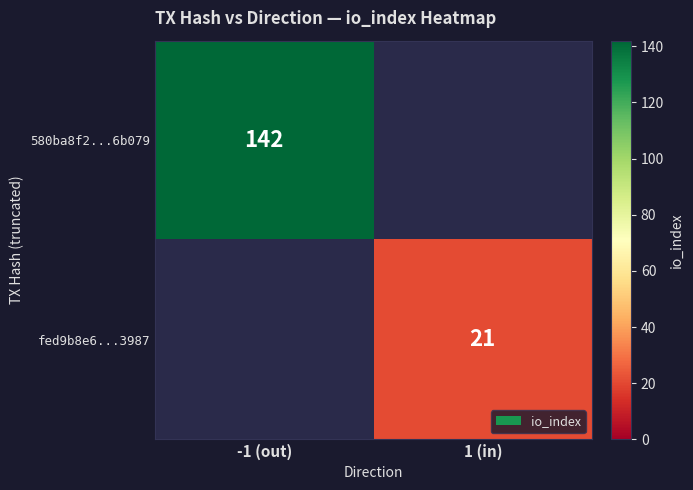

At which category does the chart reach its peak across all series?

-1 (out)